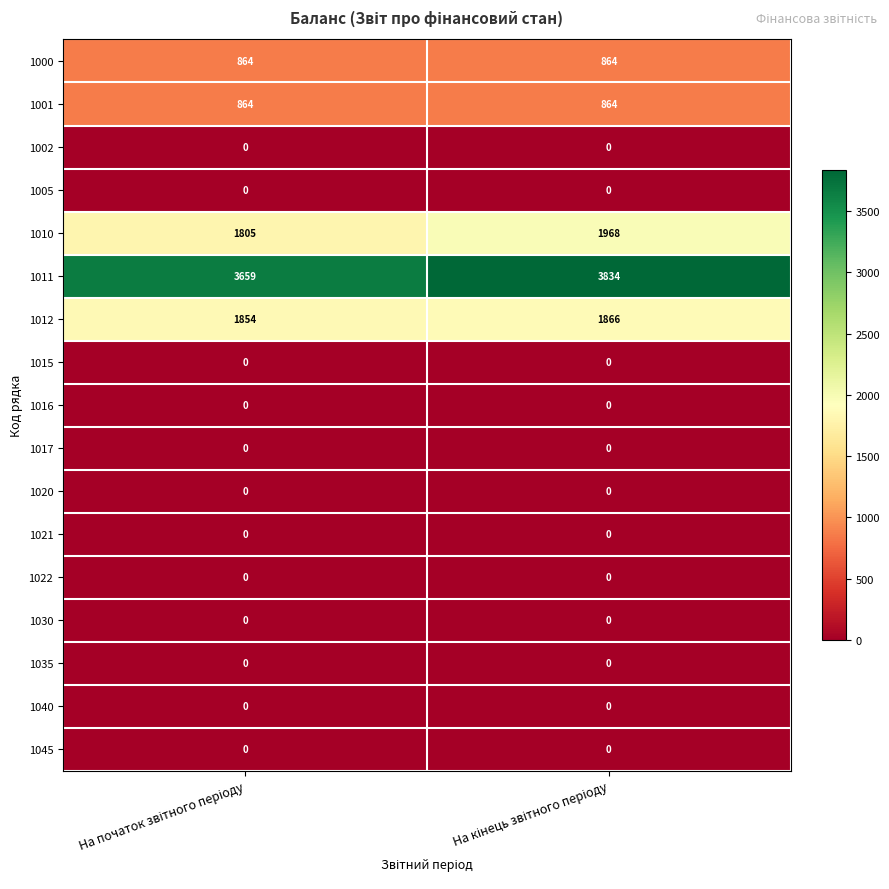

Which series has the widest spread of values?

1011